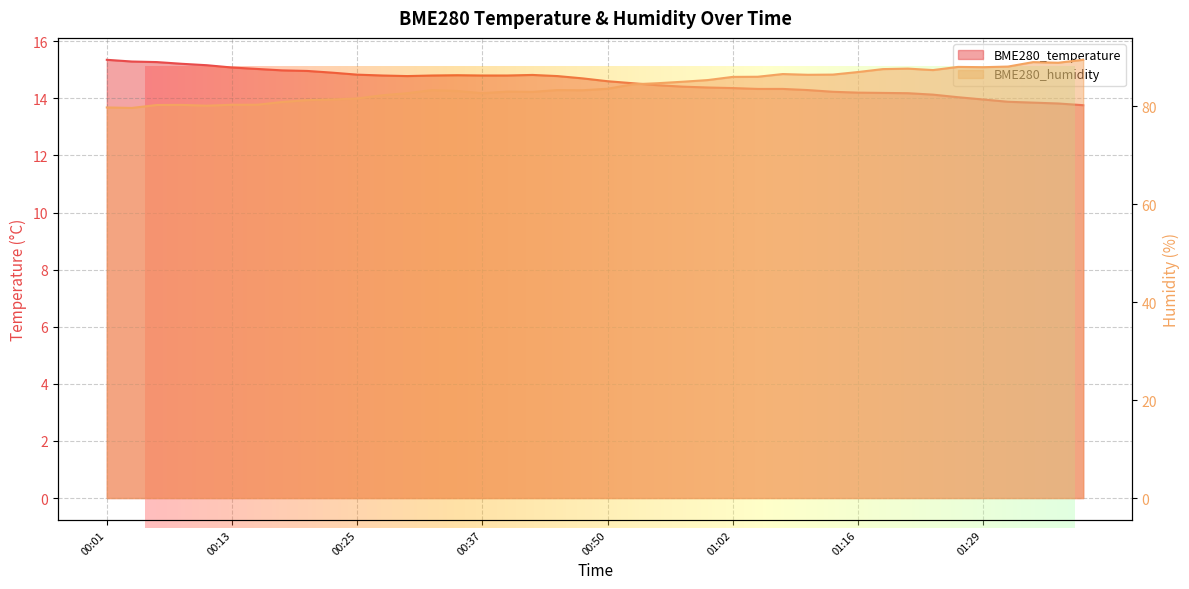

Rank the series by their average value, from lowest to highest.

BME280_temperature, BME280_humidity